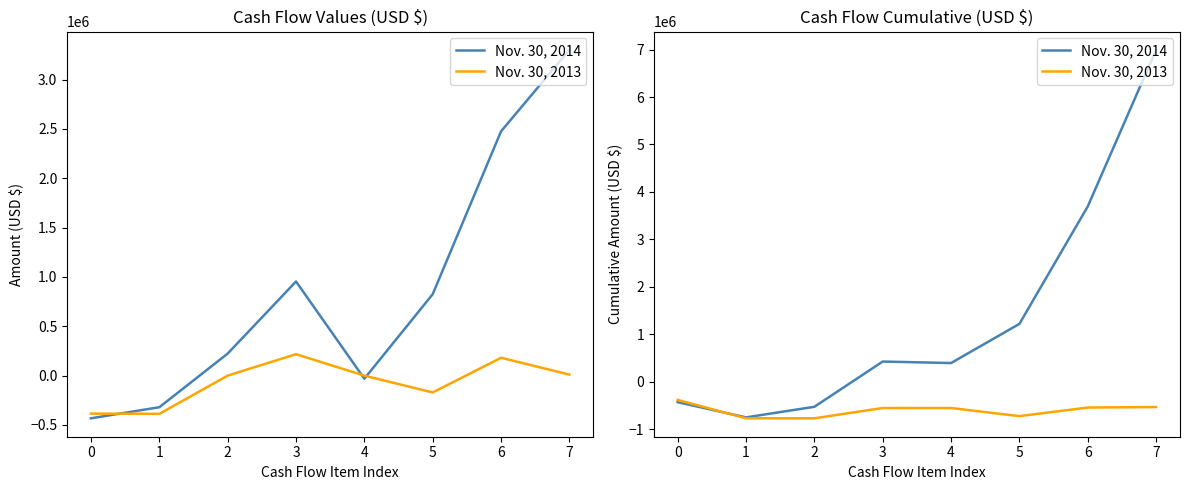

At 6, list the series in order from largest to smallest.

Nov. 30, 2014, Nov. 30, 2013